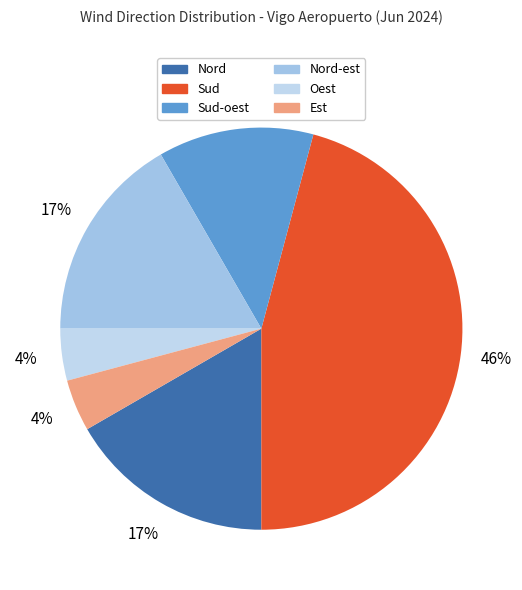

Count the number of slices in the pie.

6